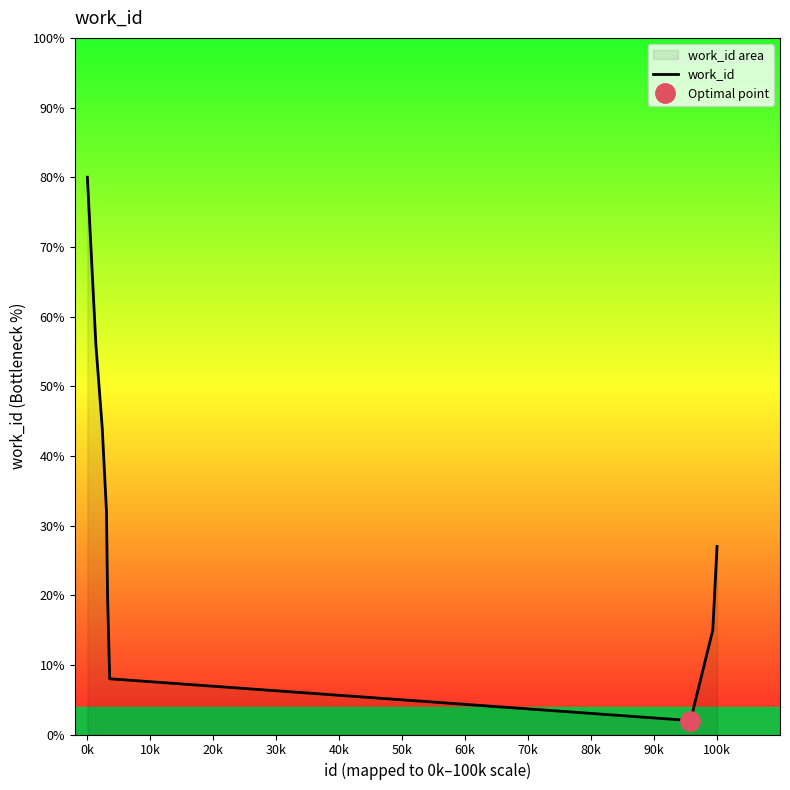

What is the difference between the maximum and minimum values?

78